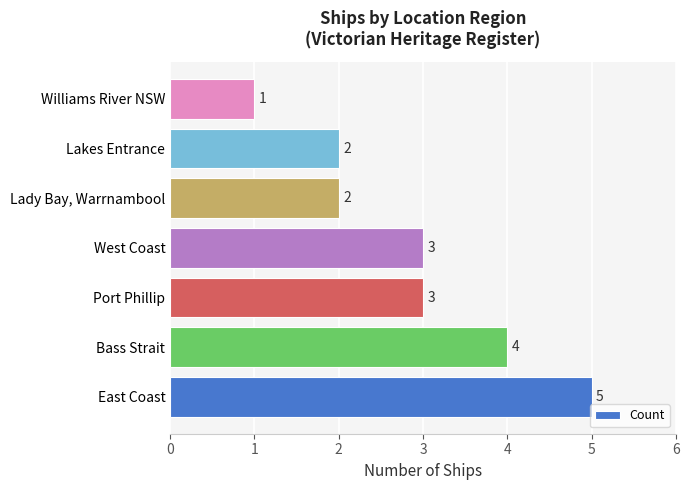

Is it true that the value at Lady Bay, Warrnambool is 3?

False